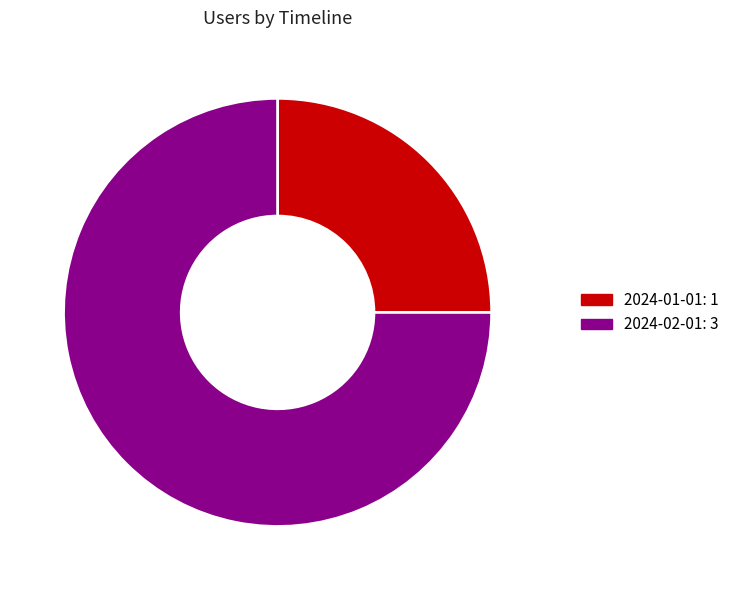

Is the sum of 2024-01-01: 1 and 2024-02-01: 3 greater than half?

Yes